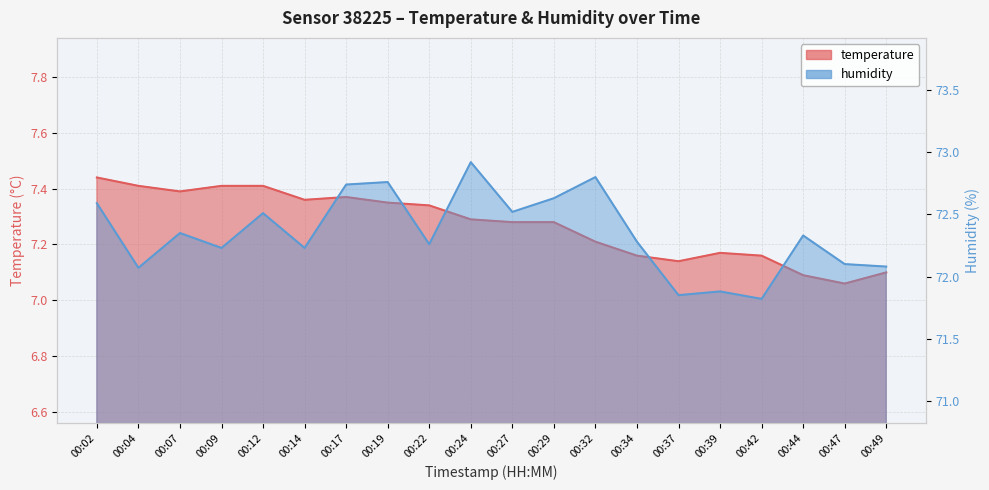

Which series has the largest total across all categories?

humidity